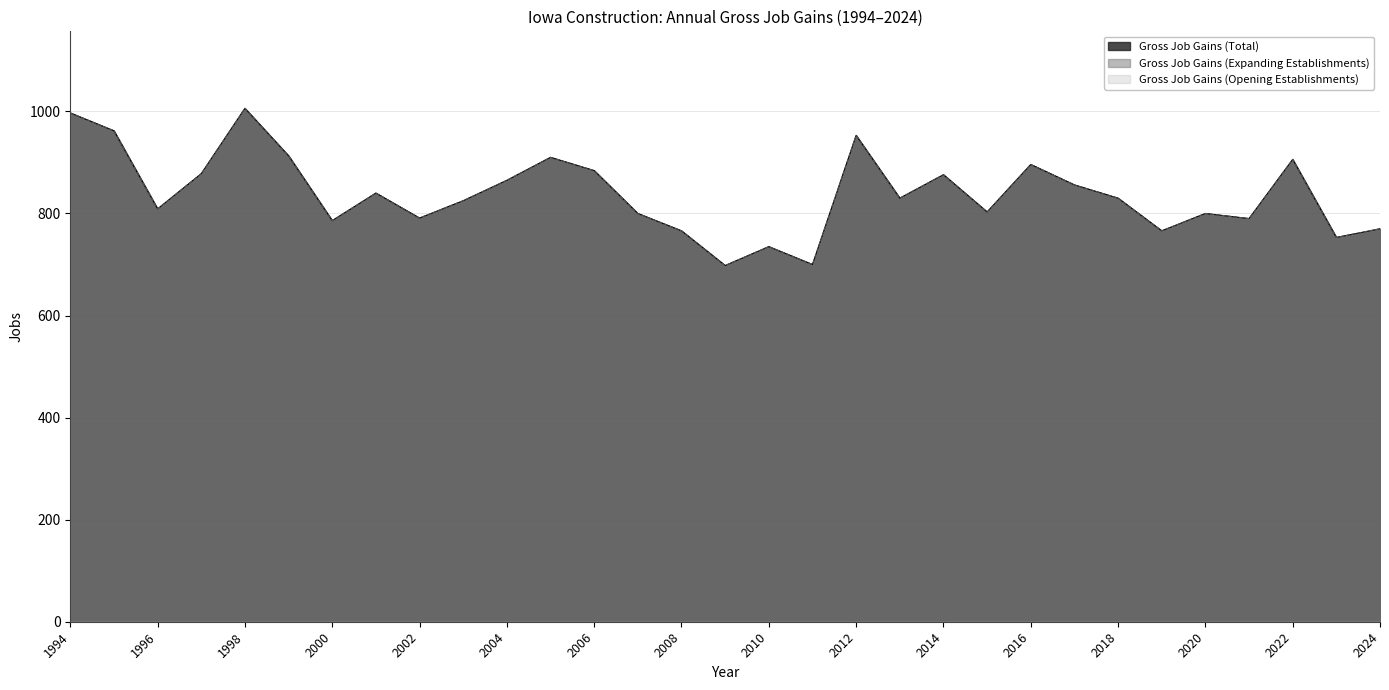

Which series has the largest range (max minus min)?

Gross Job Gains (Total)